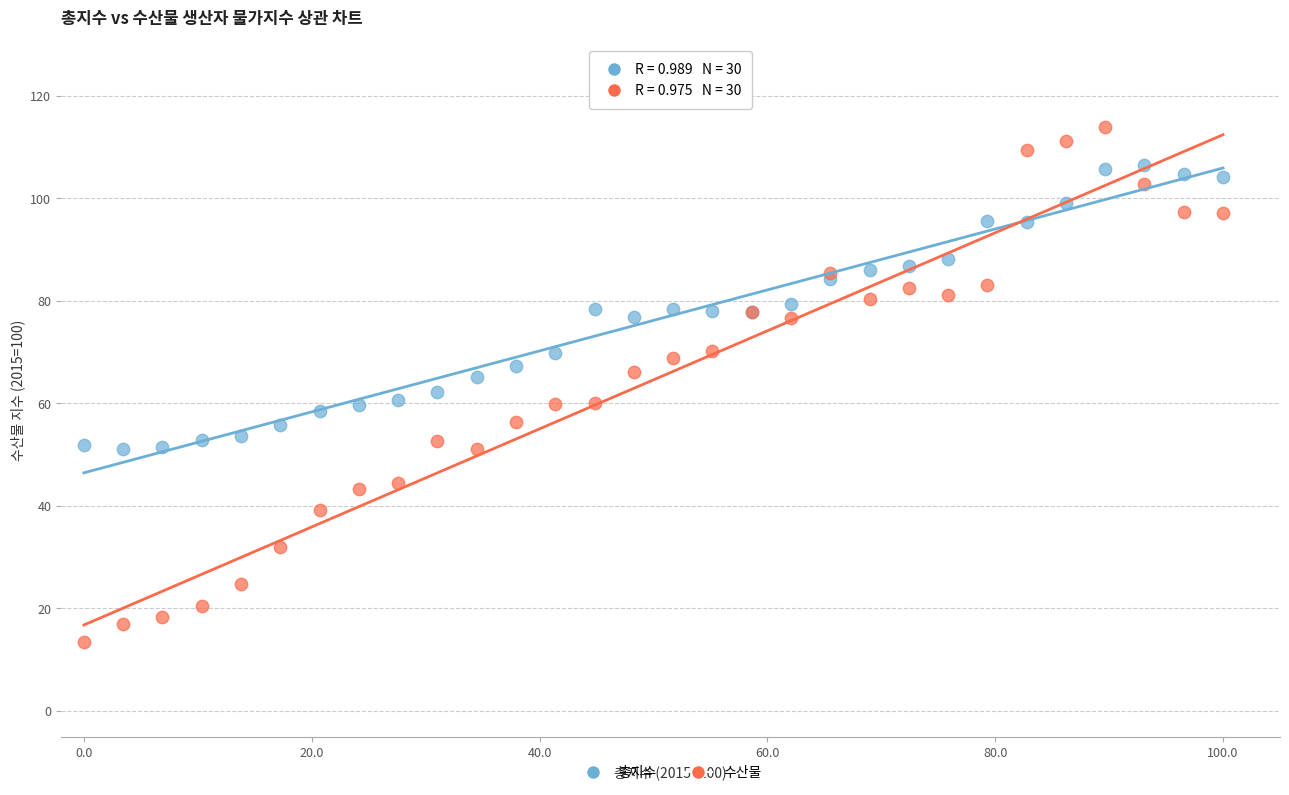

Which series reaches the maximum Y coordinate?

수산물